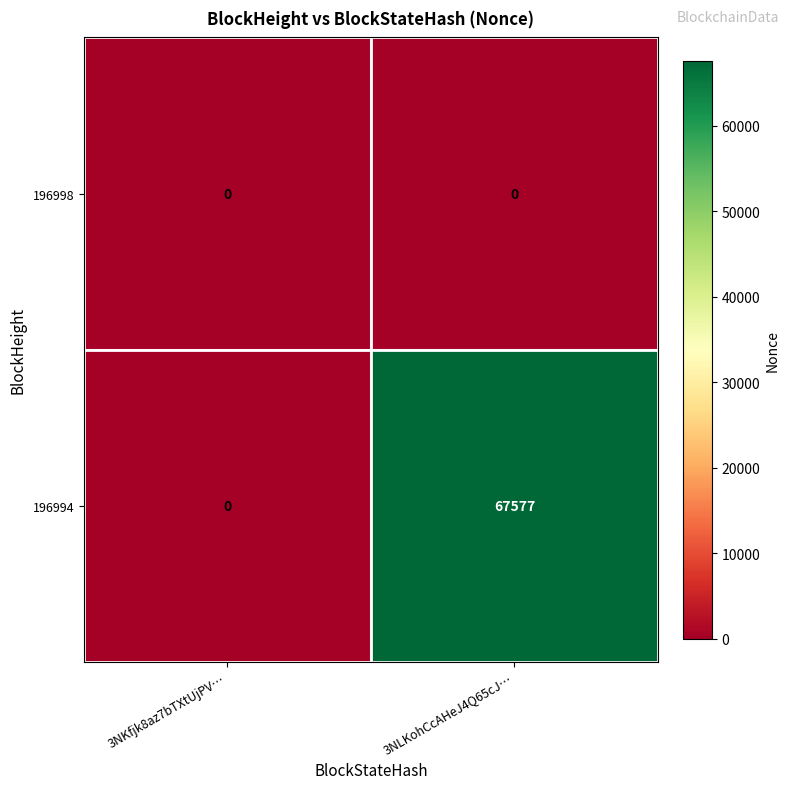

The 196994 series shows 67577 at 3NLKohCcAHeJ4Q65cJ…. True or false?

True